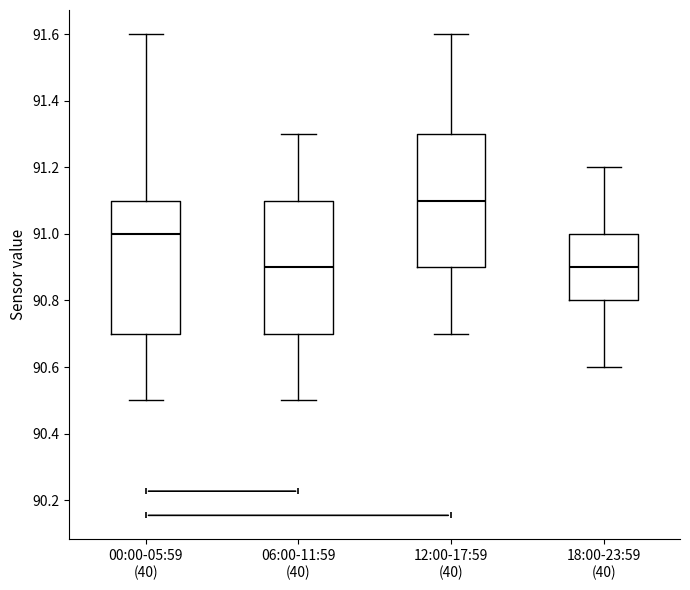

Reading left to right, read every box against the y-axis: the position of its median line, the range the box covers, and the ends of its whiskers. The values are not printed on the chart, so give them approximately, as read against the axis.

00:00-05:59 (40): median 91.0, box 90.7 to 91.1, whiskers 90.5 to 91.6
06:00-11:59 (40): median 90.9, box 90.7 to 91.1, whiskers 90.5 to 91.3
12:00-17:59 (40): median 91.1, box 90.9 to 91.3, whiskers 90.7 to 91.6
18:00-23:59 (40): median 90.9, box 90.8 to 91.0, whiskers 90.6 to 91.2